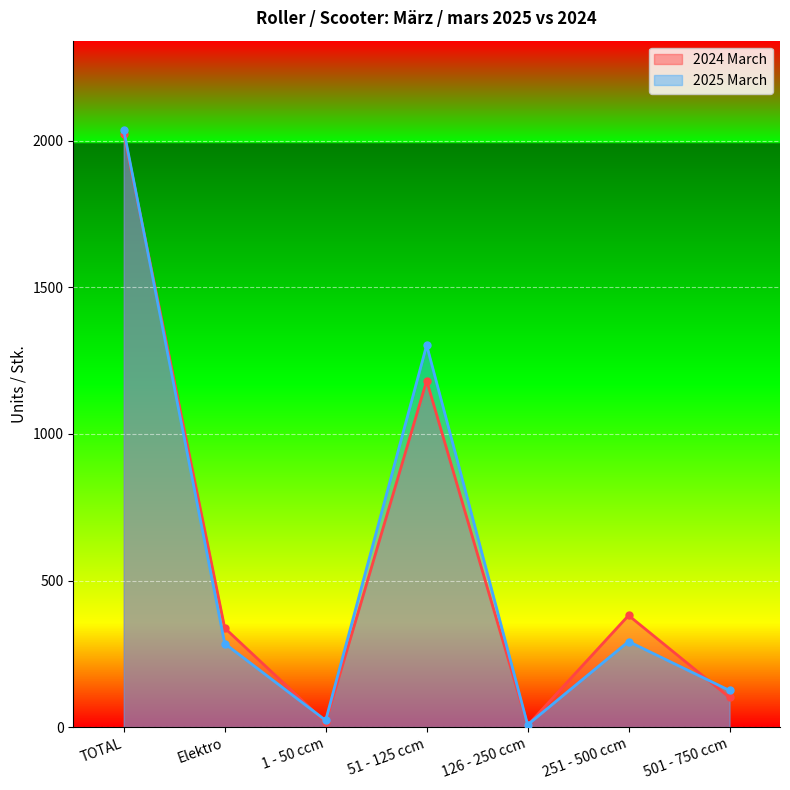

What is the spread (max minus min) of values at 126 - 250 ccm?

2